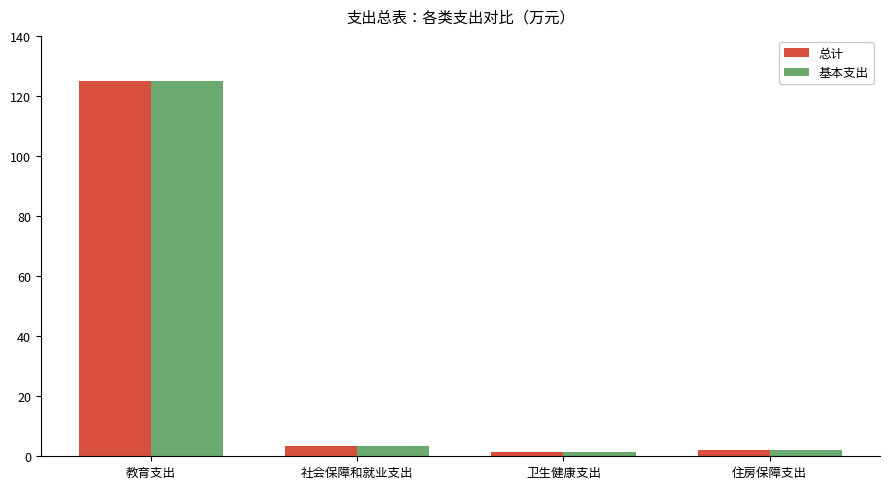

At which category is the sum across all series the highest?

教育支出